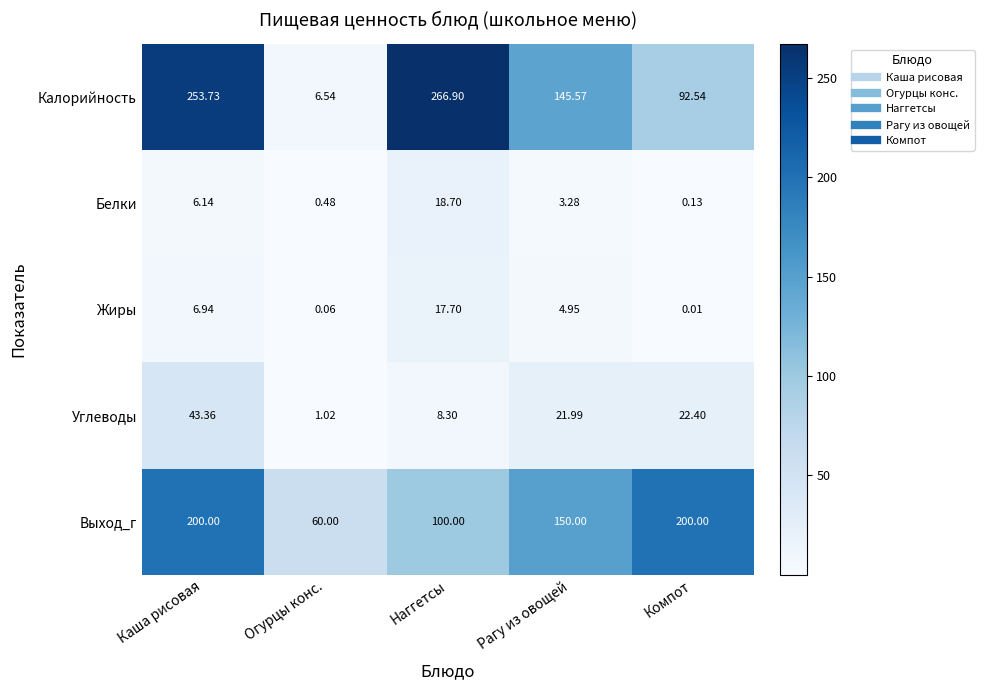

Is the value of Углеводы at Наггетсы greater than the value of Калорийность at Каша рисовая?

No